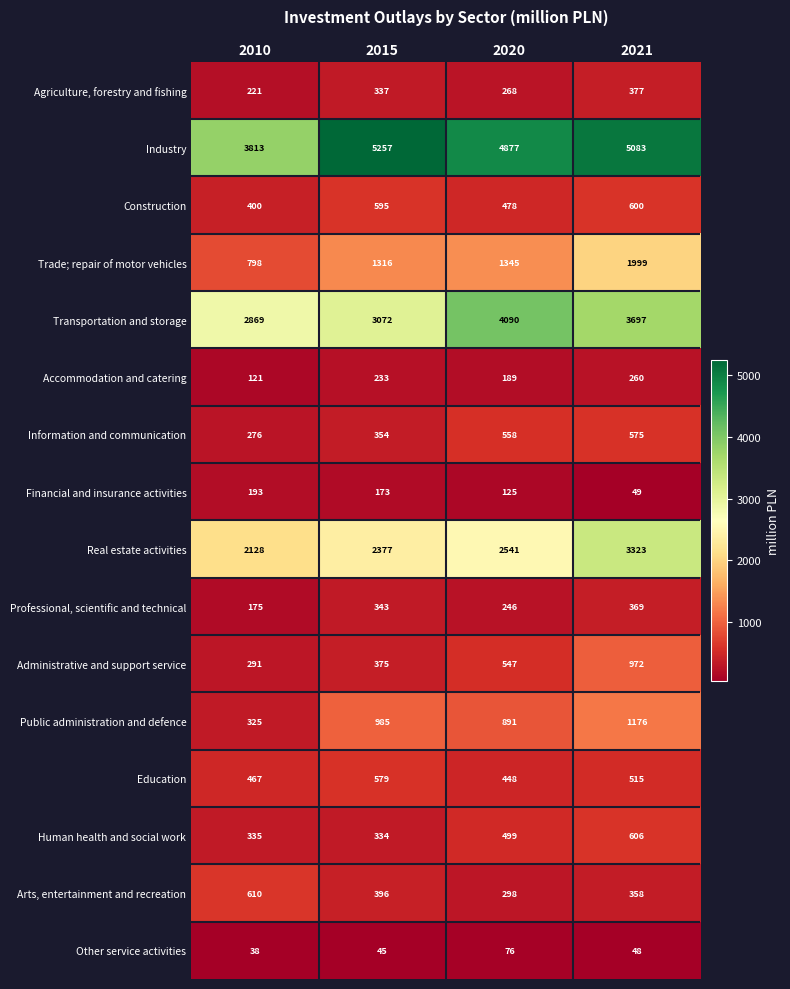

The Agriculture, forestry and fishing series shows 377 at 2021. True or false?

True